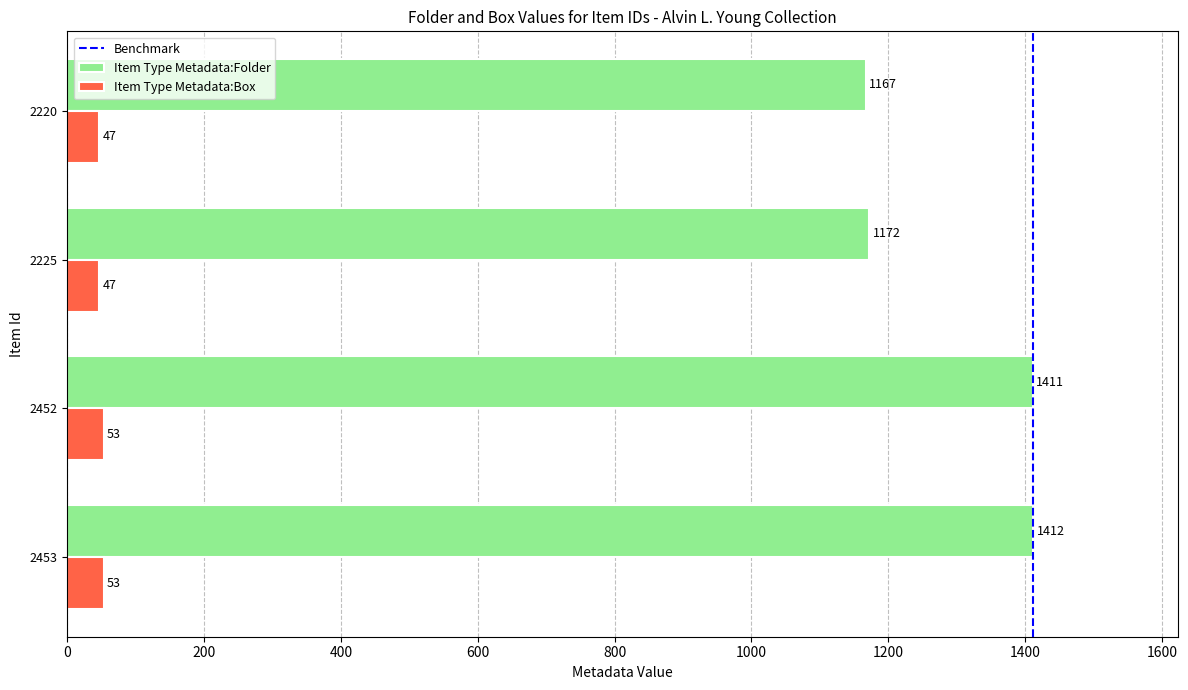

Is the value of Item Type Metadata:Box at 2453 greater than the value of Item Type Metadata:Folder at 2225?

No